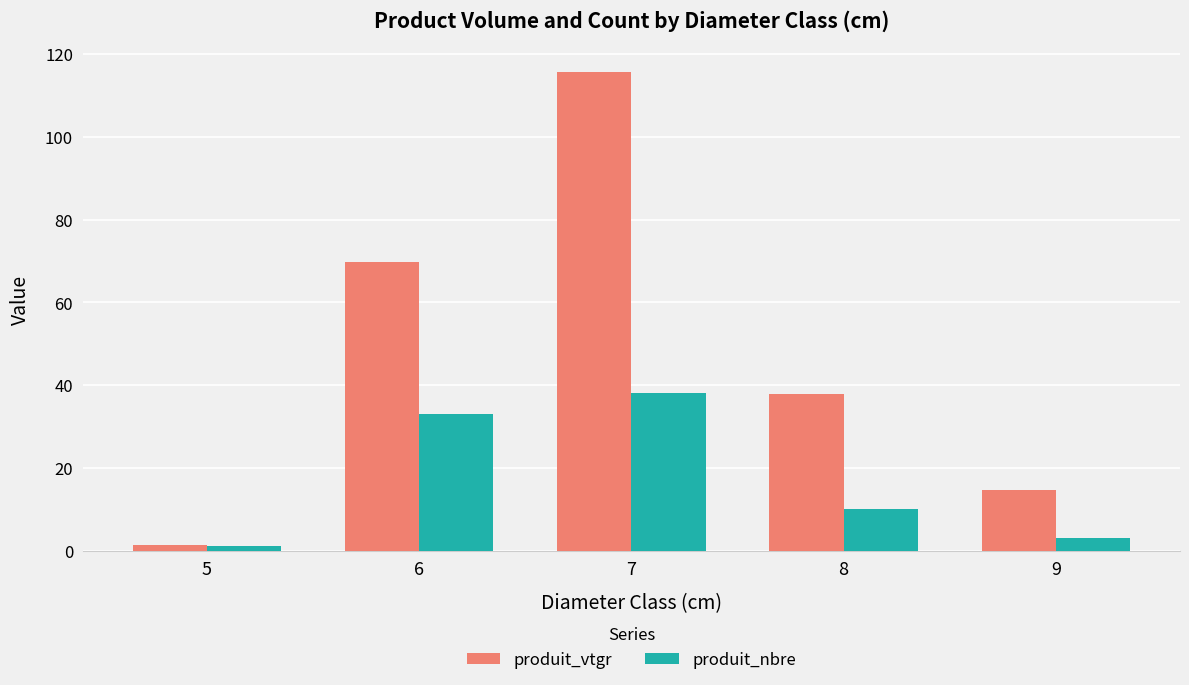

At which category is the sum across all series the highest?

7